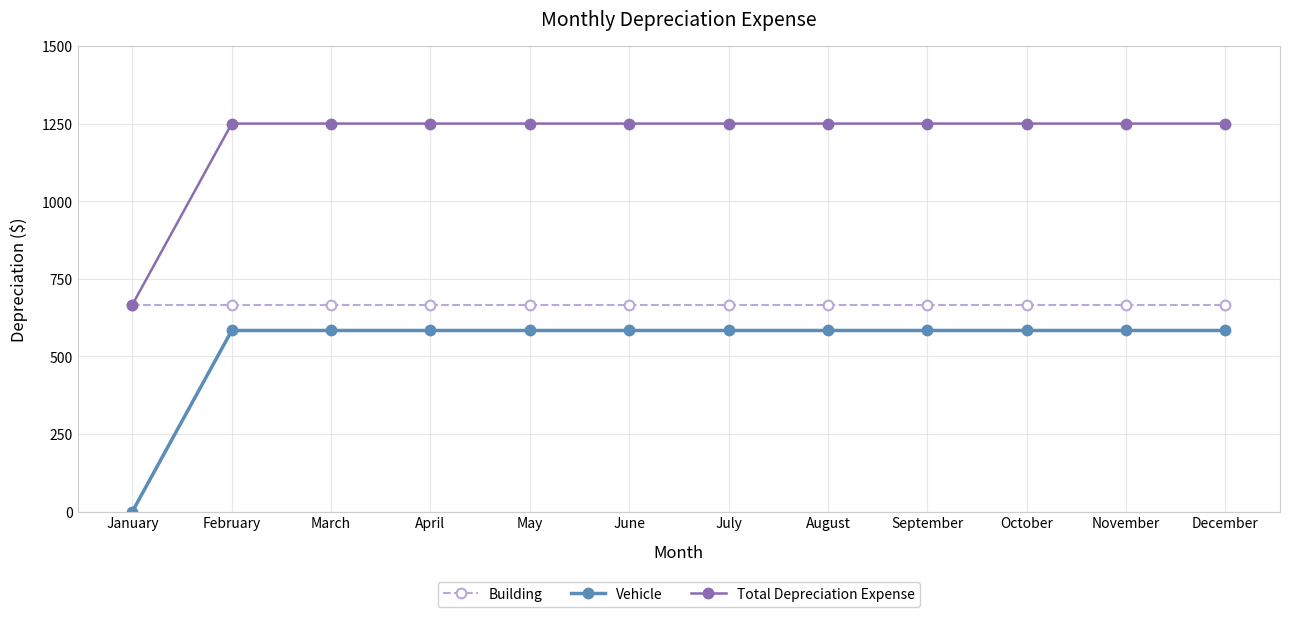

The Vehicle series shows 369.1 at February. True or false?

False